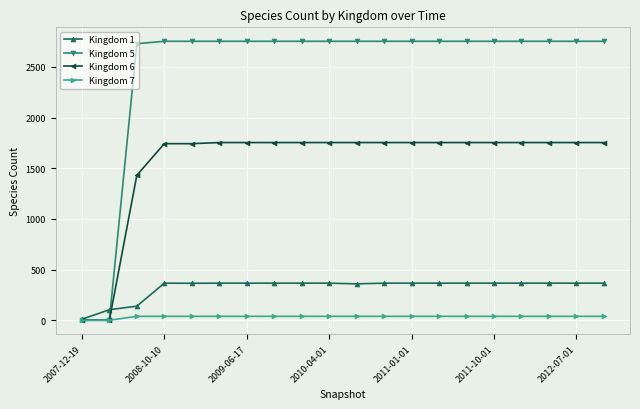

What are all the series names shown in the legend?

Kingdom 1, Kingdom 5, Kingdom 6, Kingdom 7